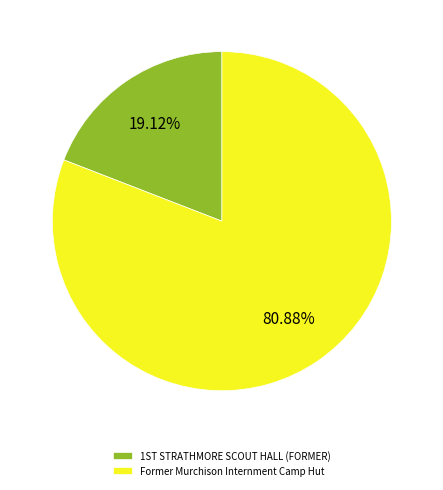

Does any single category account for the majority?

Yes